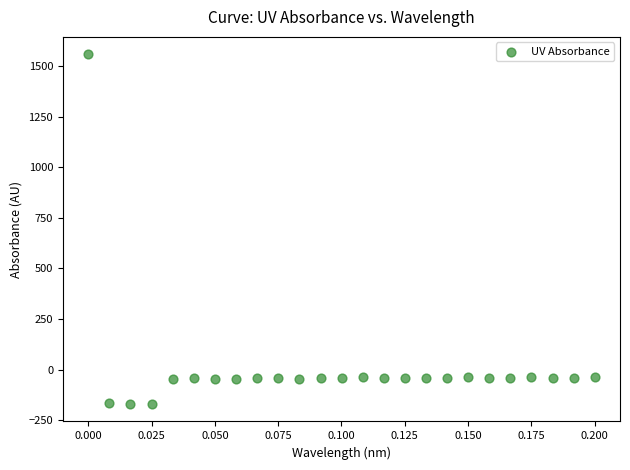

What is the range of Y values (max minus min)?

1728.4